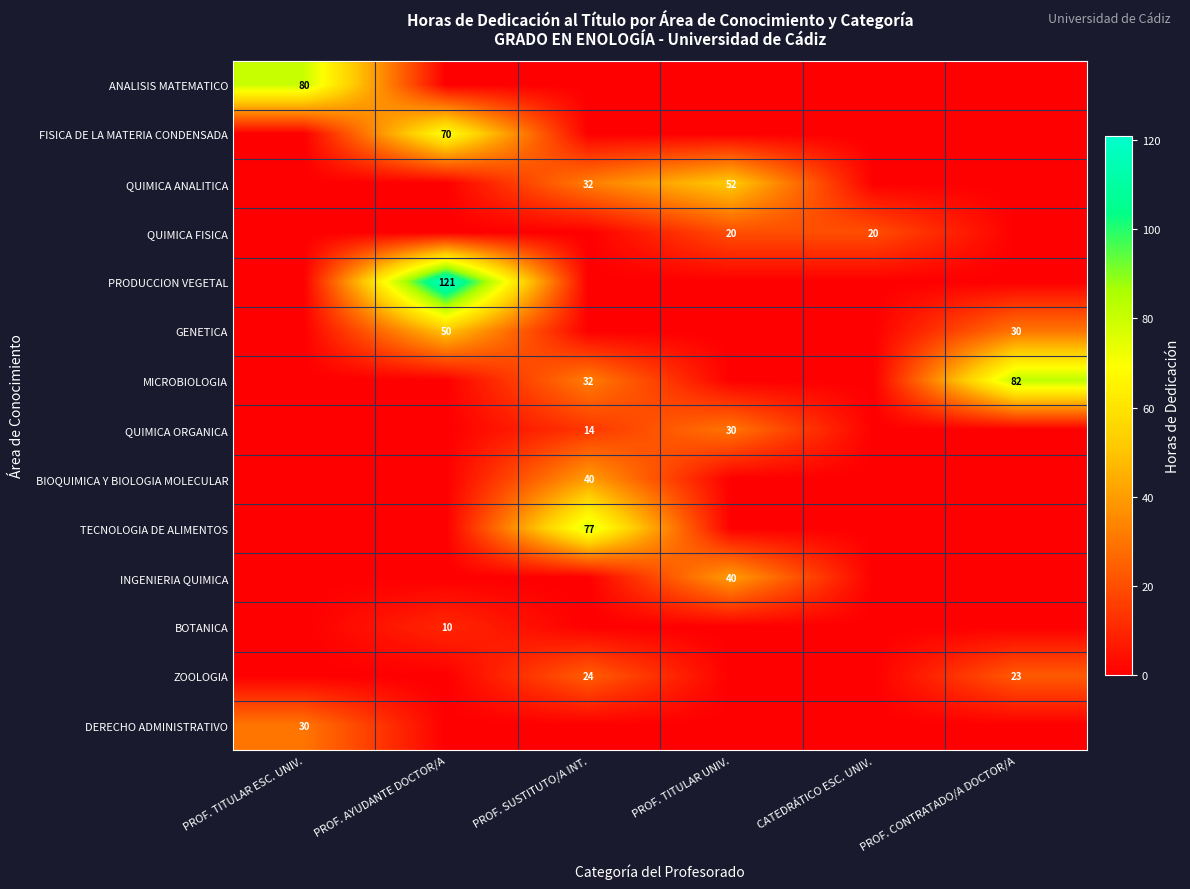

The value of QUIMICA ANALITICA at PROF. SUSTITUTO/A INT. is 13. True or false?

False